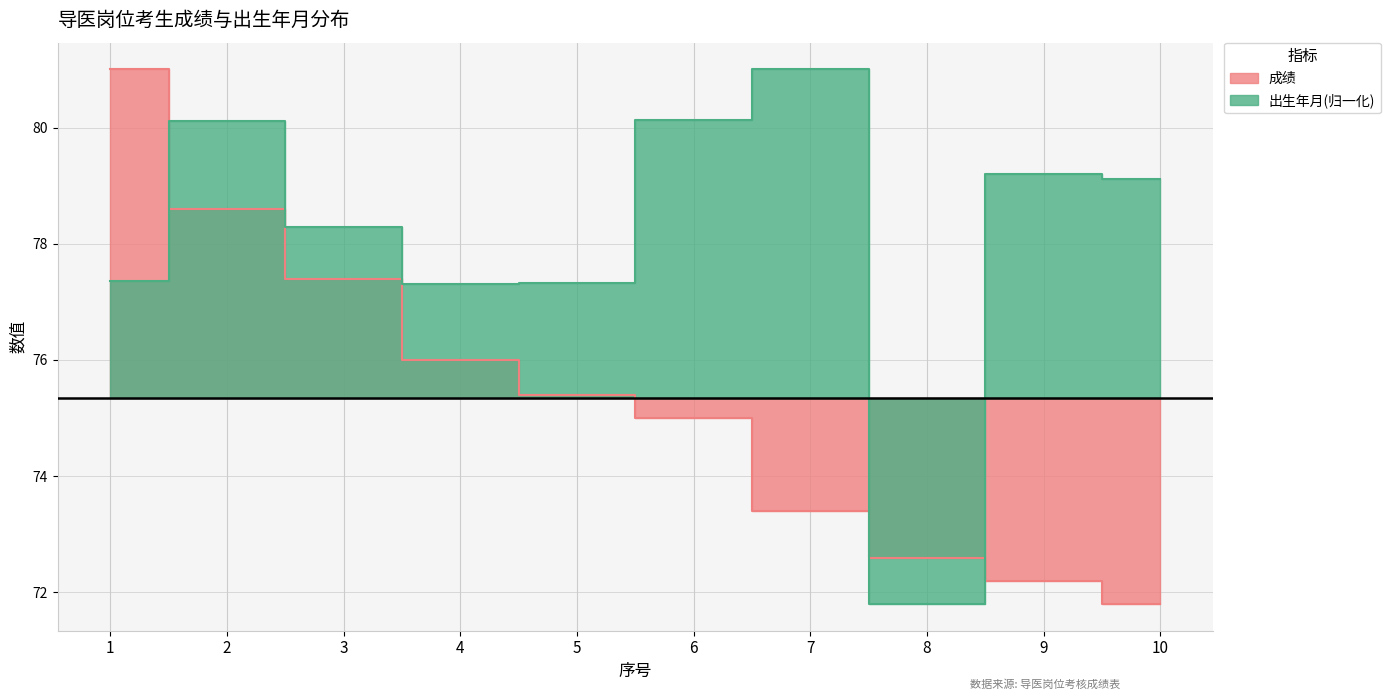

Reading left to right, what are all the values shown in this chart?

成绩: 81.0	78.6	77.4	76.0	75.4	75.0	73.4	72.6	72.2	71.8
出生年月: 77.4	80.1	78.3	77.3	77.3	80.1	81.0	71.8	79.2	79.1